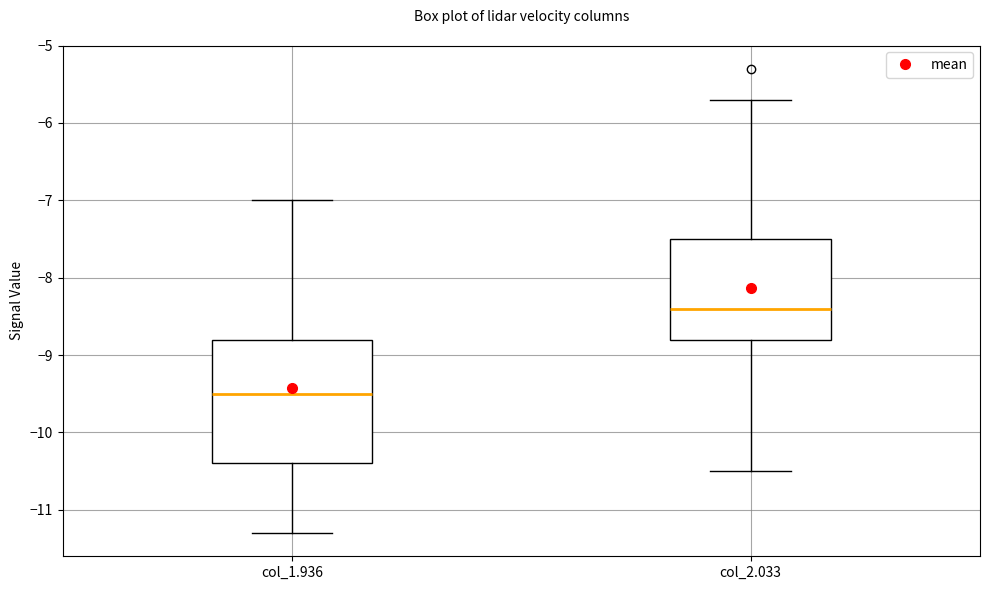

Reading left to right, read every box against the y-axis: the position of its median line, the range the box covers, and the ends of its whiskers. The values are not printed on the chart, so give them approximately, as read against the axis.

col_1.936: median -9.5, box -10.4 to -8.8, whiskers -11.3 to -7.0
col_2.033: median -8.4, box -8.8 to -7.5, whiskers -10.5 to -5.7